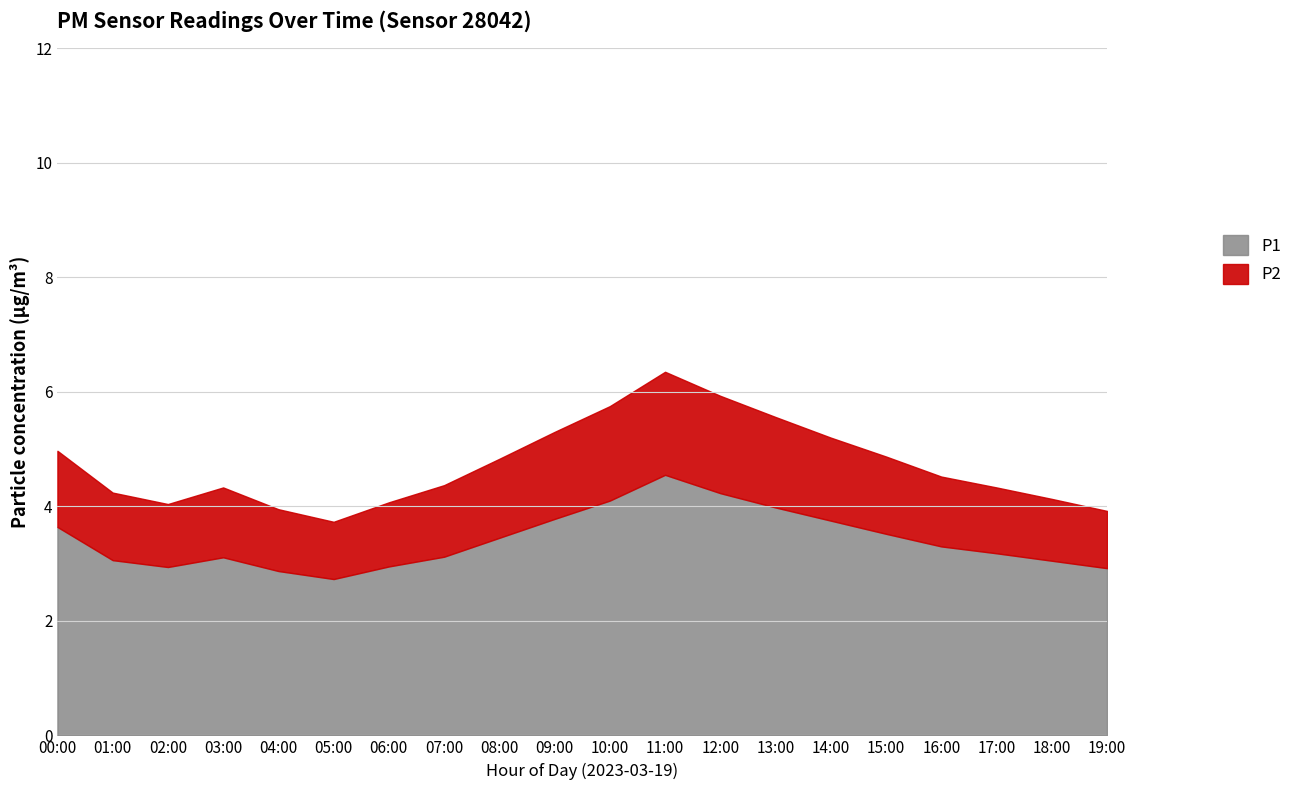

List the labels in order of P1 value, largest first.

11:00, 12:00, 10:00, 13:00, 09:00, 14:00, 00:00, 15:00, 08:00, 16:00, 17:00, 07:00, 03:00, 01:00, 18:00, 06:00, 02:00, 19:00, 04:00, 05:00